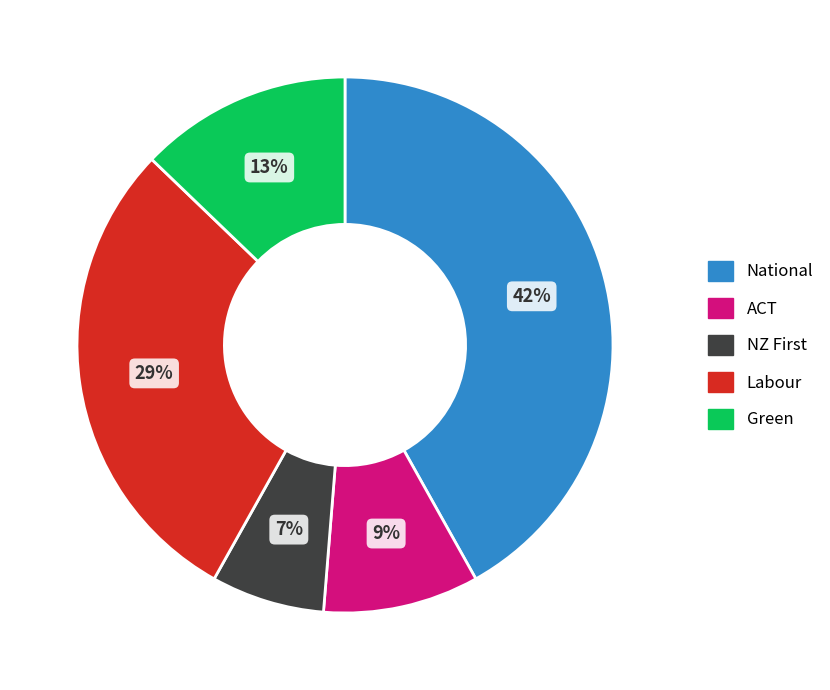

Which category has the smallest portion of the pie?

NZ First